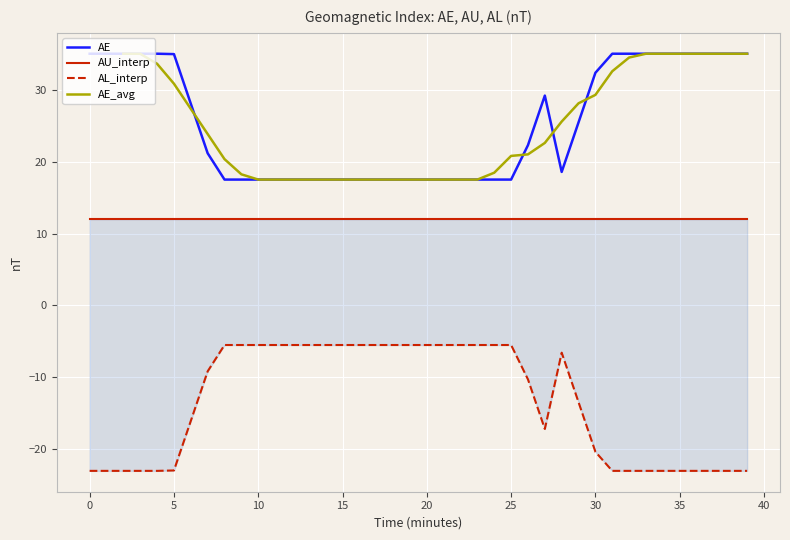

True or false: AL_interp has more than 1 interior local peaks.

False